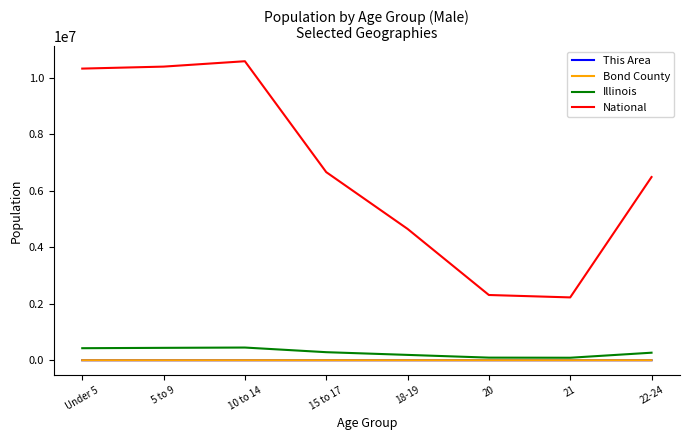

Which series changed the most between Under 5 and 18-19?

National